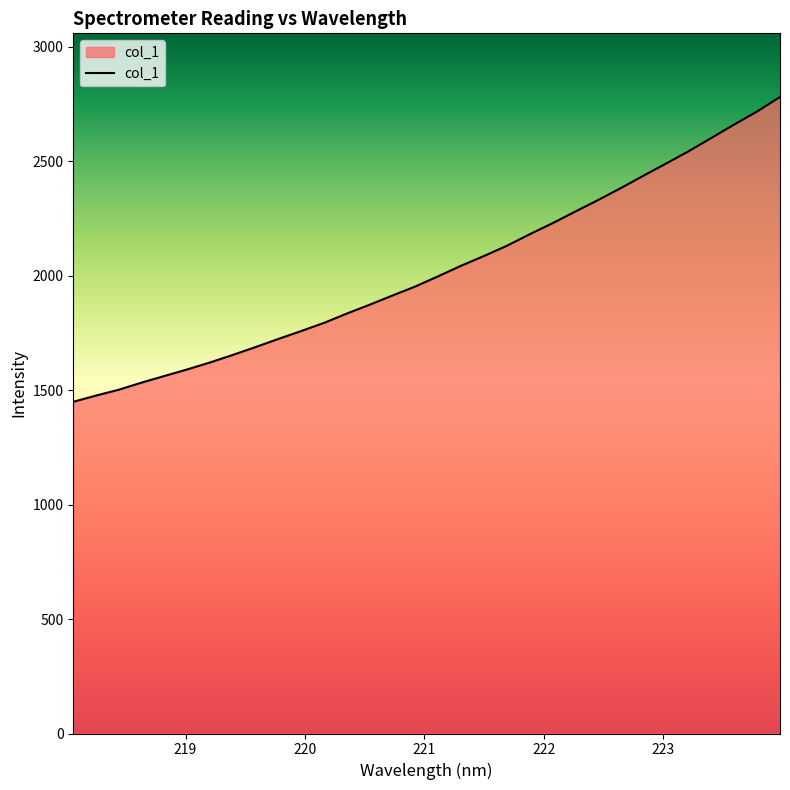

What is the difference between the maximum and minimum values?

1332.0